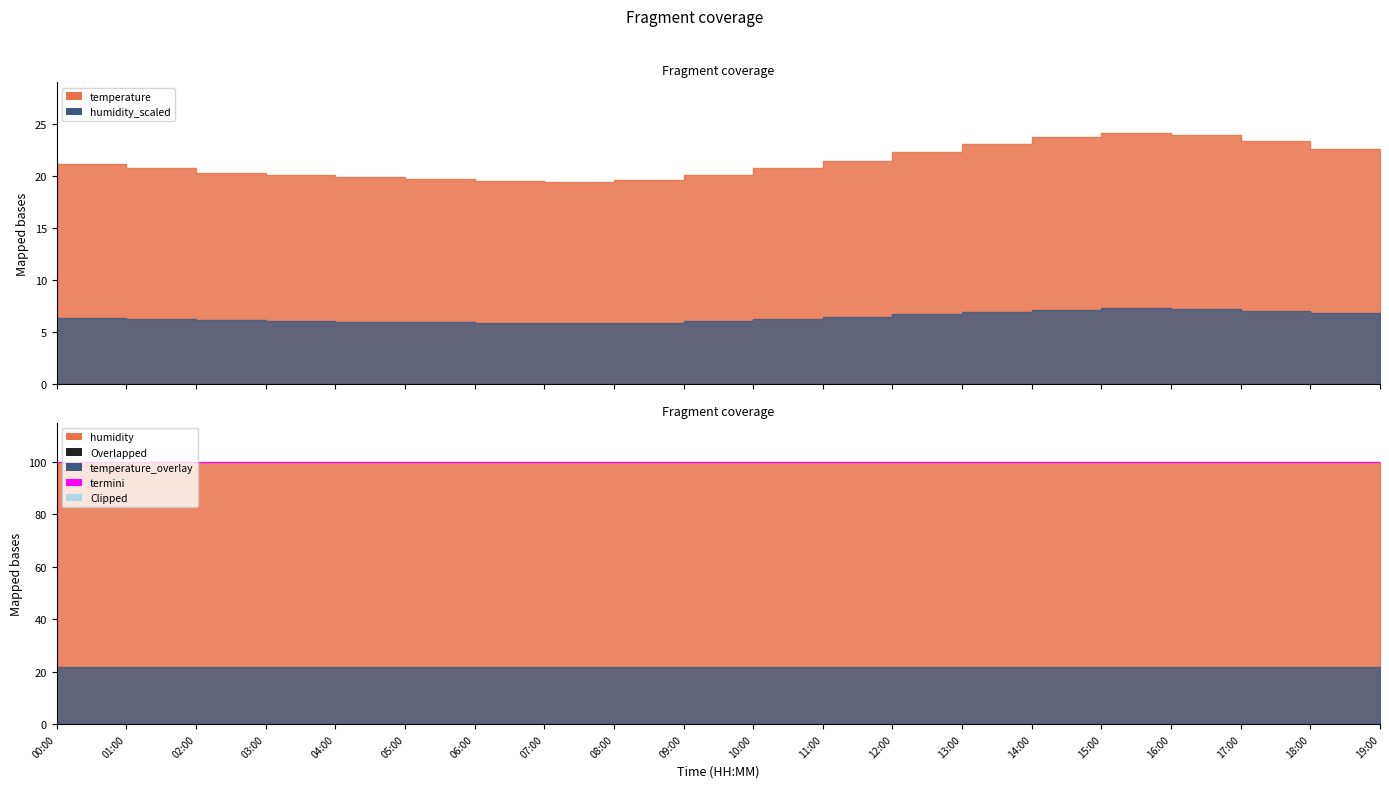

True or false: humidity and temperature intersect in this chart.

False